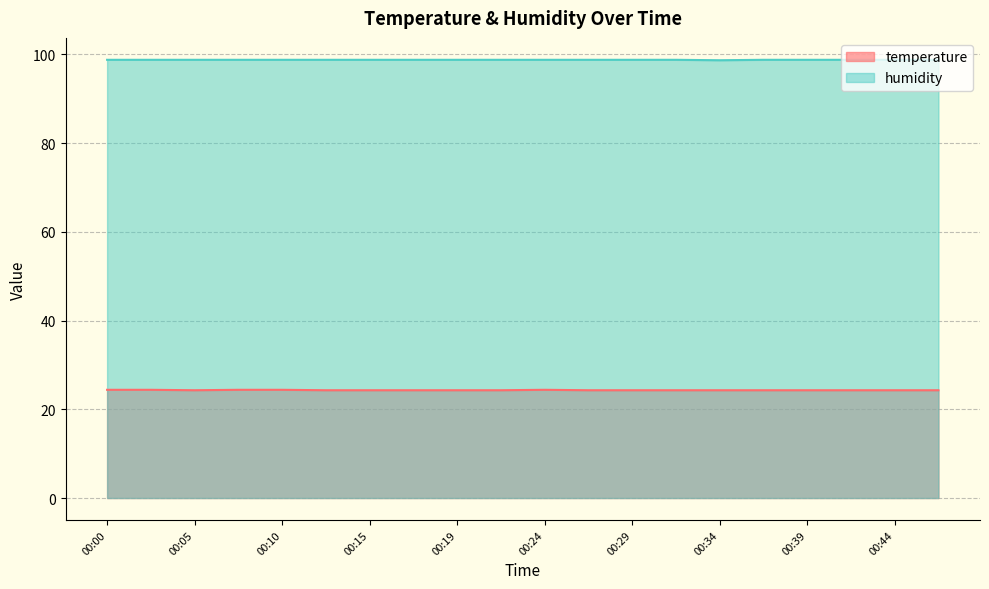

Reading left to right, transcribe all the data shown in this chart.

temperature: 00:00=24.4	00:02=24.4	00:05=24.3	00:07=24.4	00:10=24.4	00:12=24.3	00:15=24.3	00:17=24.3	00:19=24.3	00:22=24.3	00:24=24.4	00:27=24.3	00:29=24.3	00:32=24.3	00:34=24.3	00:36=24.3	00:39=24.3	00:41=24.3	00:44=24.3	00:46=24.3
humidity: 00:00=98.8	00:02=98.8	00:05=98.8	00:07=98.8	00:10=98.8	00:12=98.8	00:15=98.8	00:17=98.8	00:19=98.8	00:22=98.8	00:24=98.8	00:27=98.8	00:29=98.8	00:32=98.8	00:34=98.7	00:36=98.8	00:39=98.8	00:41=98.8	00:44=98.8	00:46=98.8